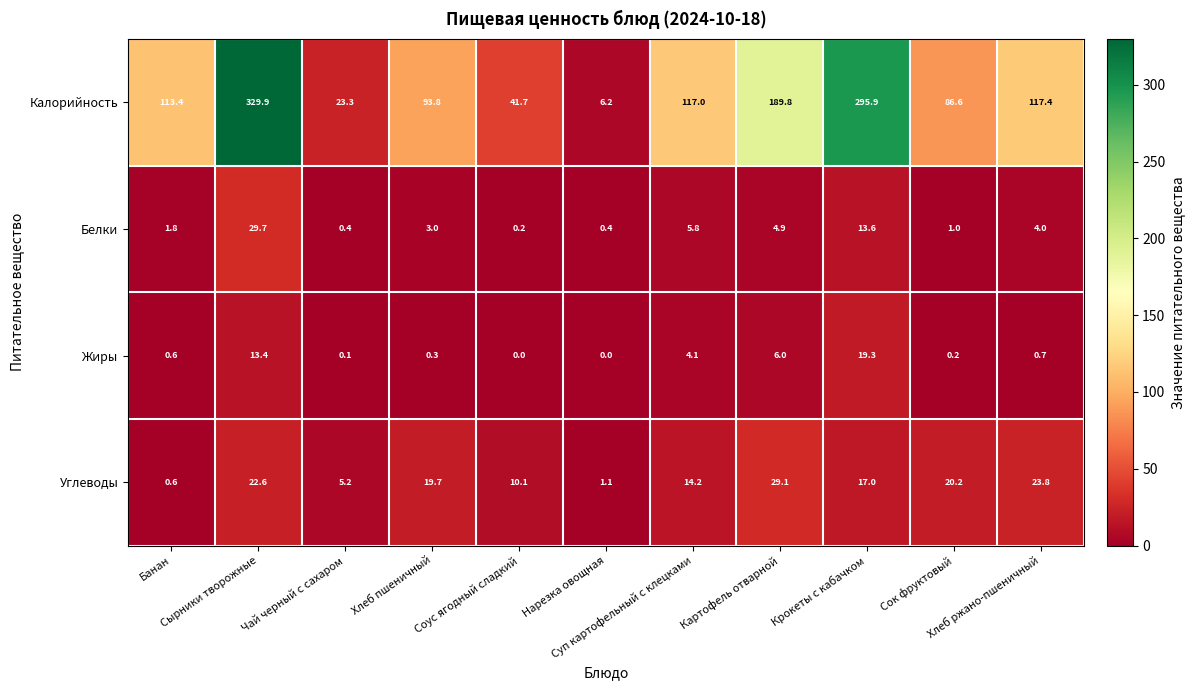

What is the maximum value shown in the chart?

329.9